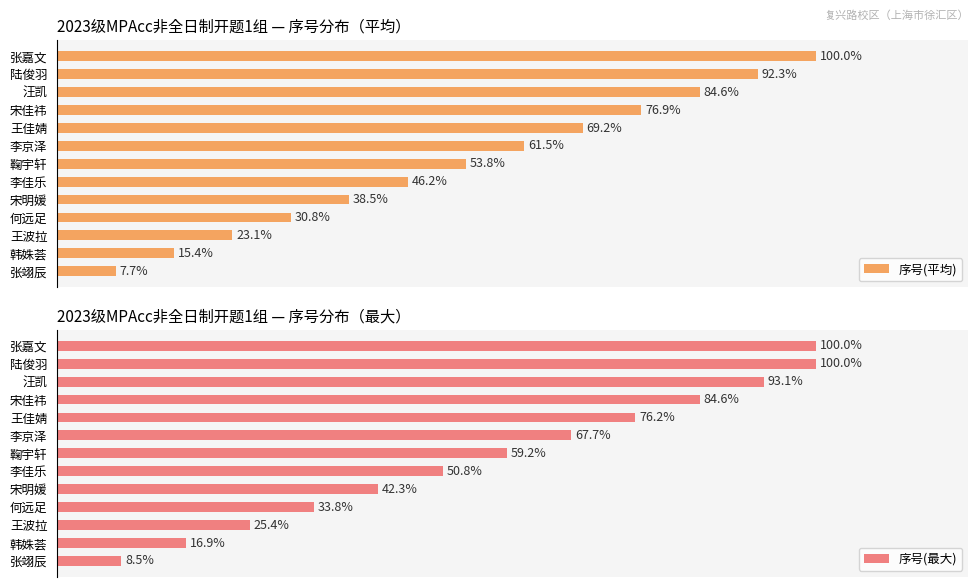

Which category has the lowest value in the 序号(平均) series?

张翊辰